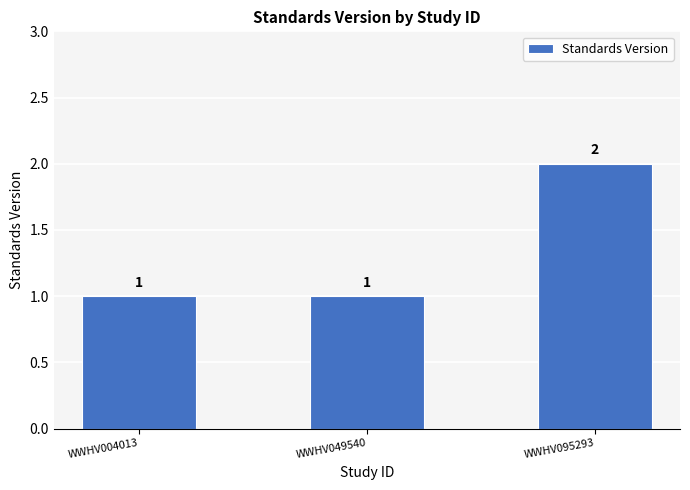

True or false: the data shows 1 at WWHV004013.

True